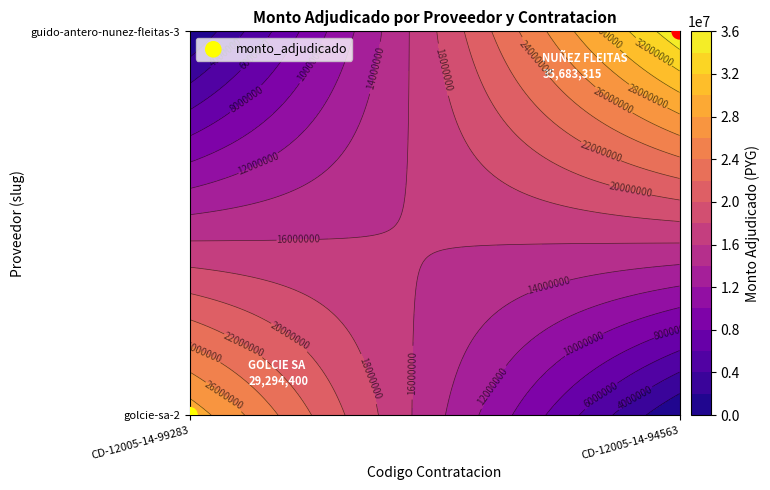

List the labels in order of value, smallest first.

CD-12005-14-99283, CD-12005-14-94563